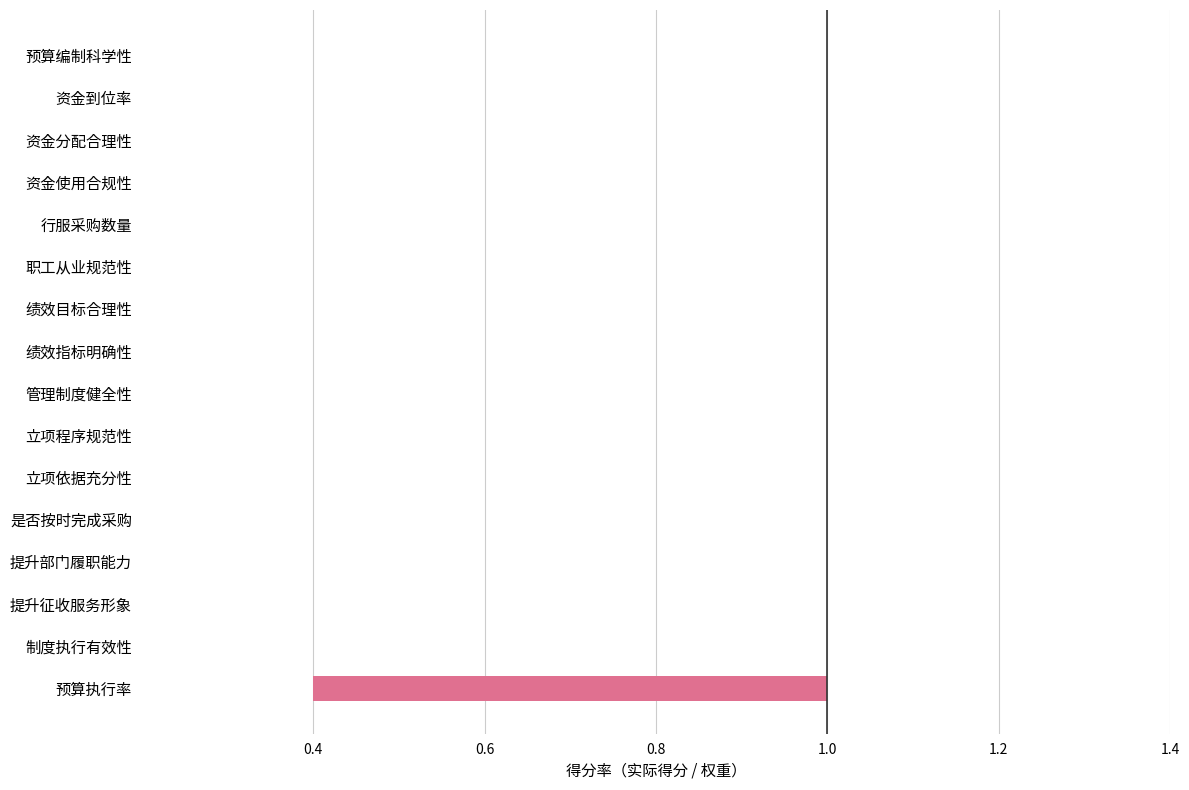

Is it true that the value at 资金使用合规性 is 0.0?

True